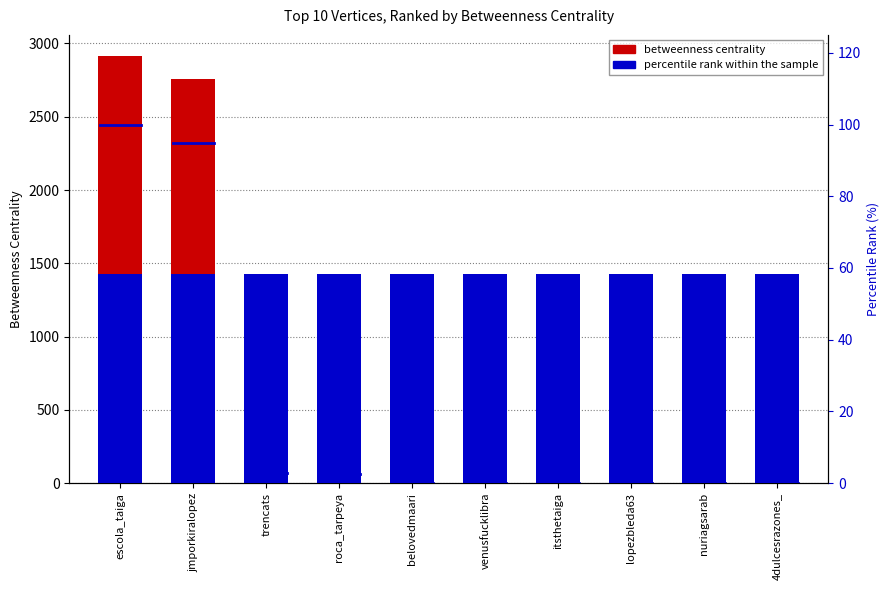

What is the greatest value displayed?

2912.7